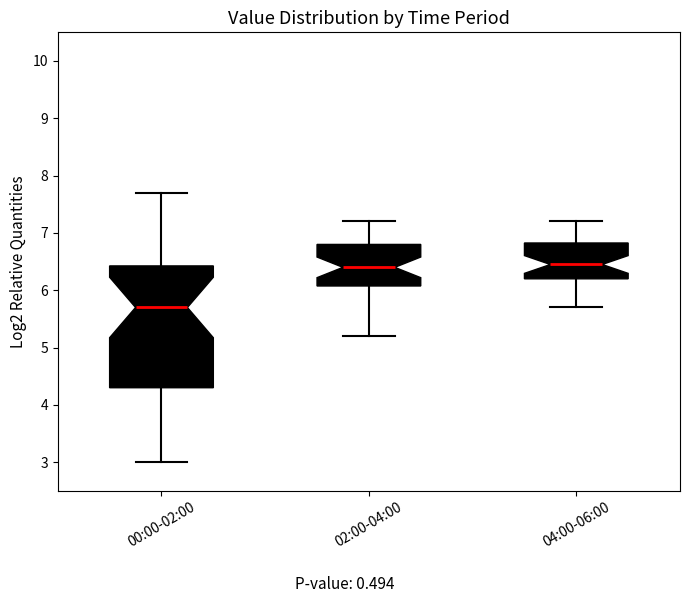

Reading left to right, read every box against the y-axis: the position of its median line, the range the box covers, and the ends of its whiskers. The values are not printed on the chart, so give them approximately, as read against the axis.

00:00-02:00: median 5.7, box 4.3 to 6.4, whiskers 3.0 to 7.7
02:00-04:00: median 6.4, box 6.1 to 6.8, whiskers 5.2 to 7.2
04:00-06:00: median 6.5, box 6.2 to 6.8, whiskers 5.7 to 7.2